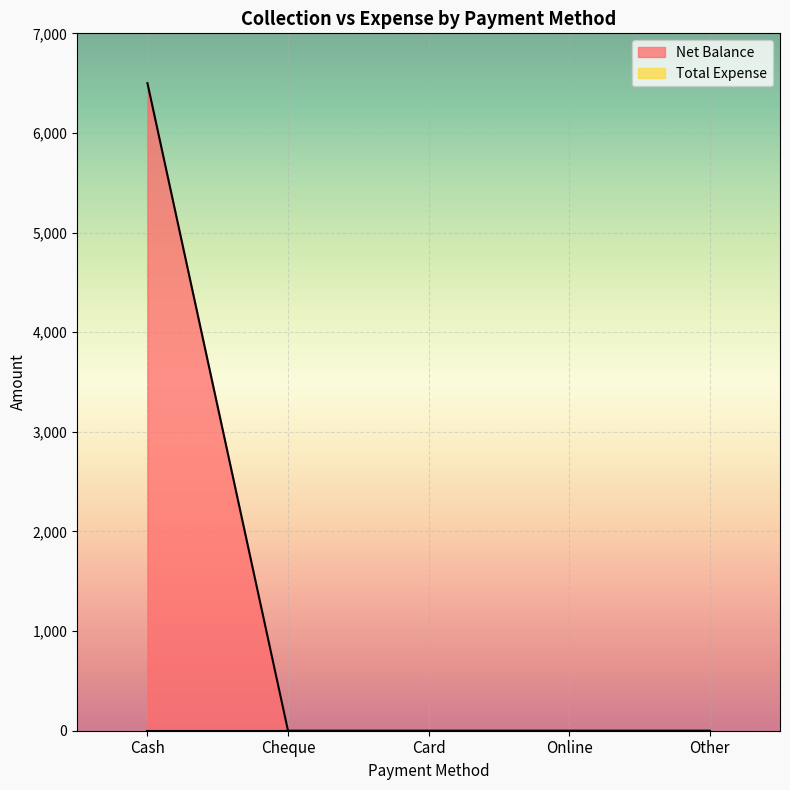

How many categories are shown in the chart?

5